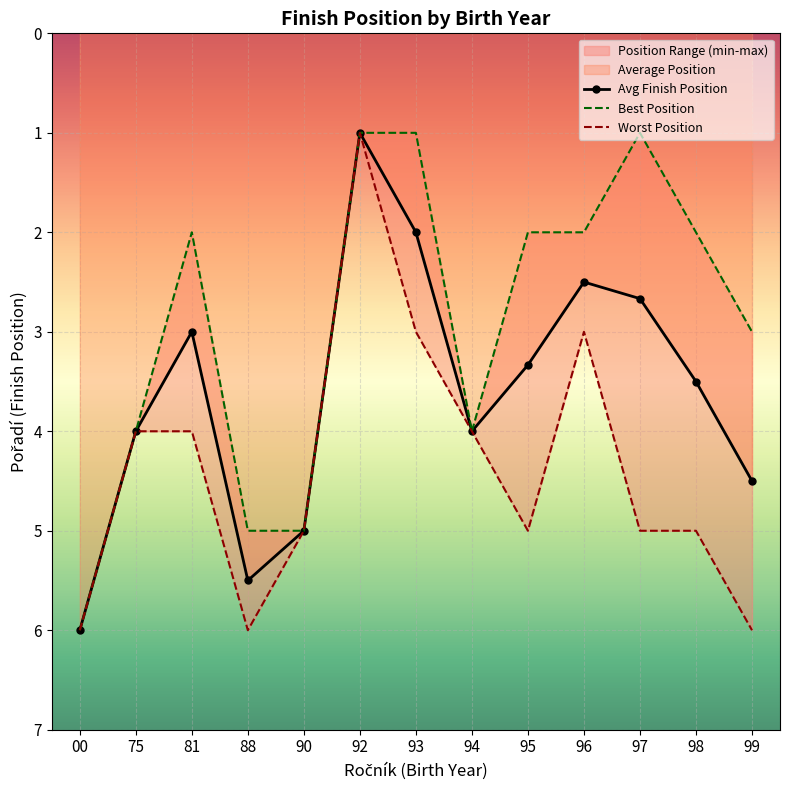

The value of Avg Finish Position at 93 is 0.5. True or false?

False